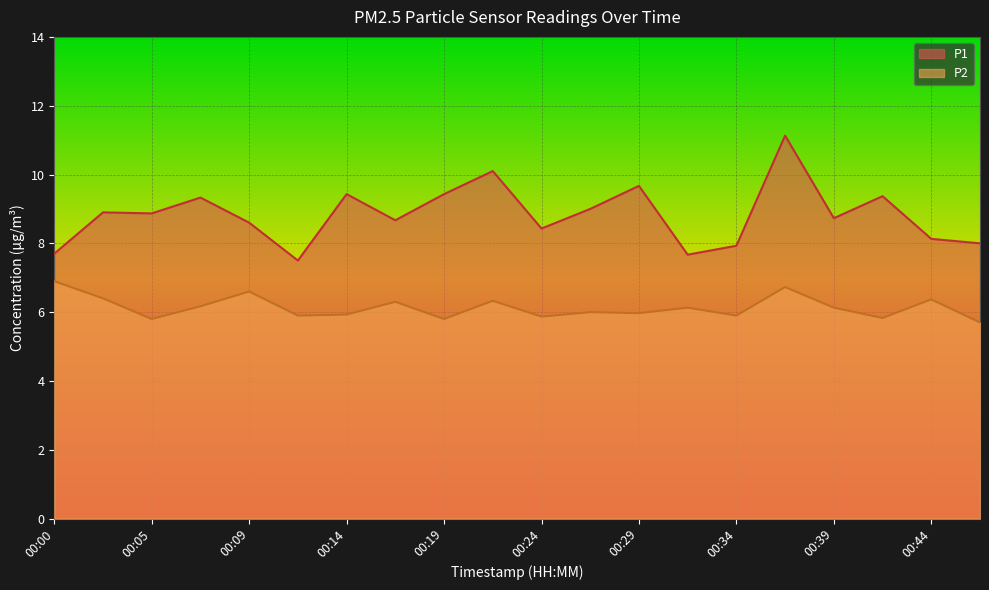

What is the average value of the P2 series?

6.1